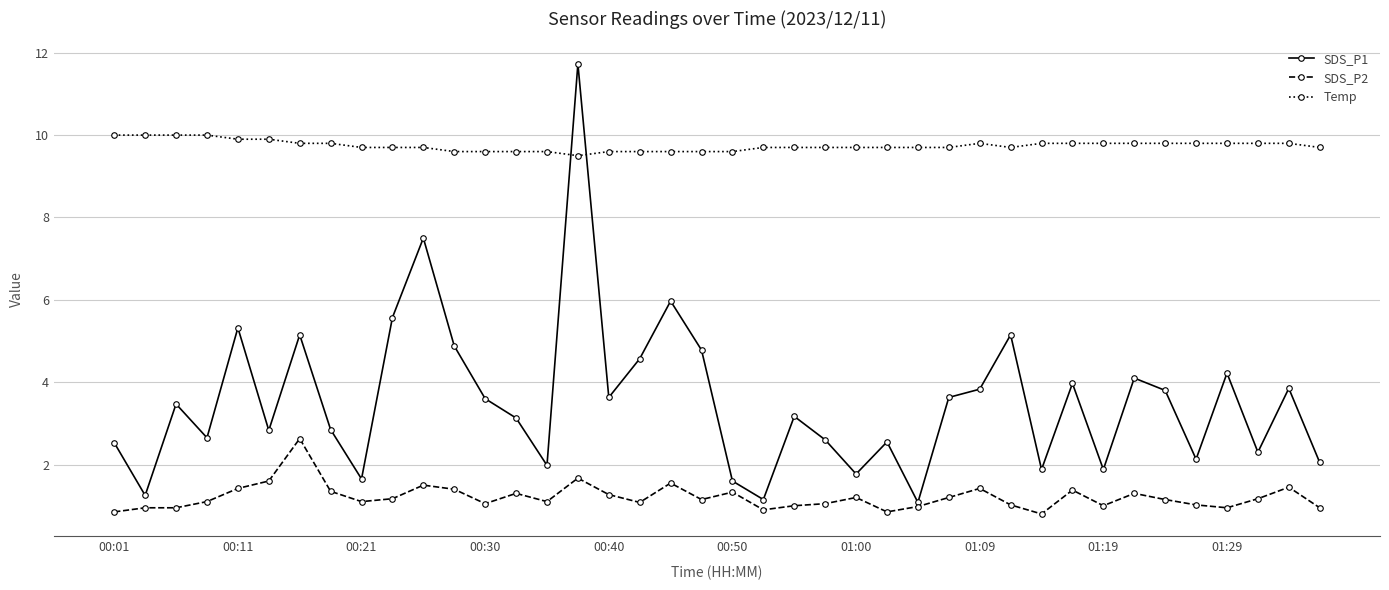

True or false: SDS_P1 and Temp cross at least once.

True